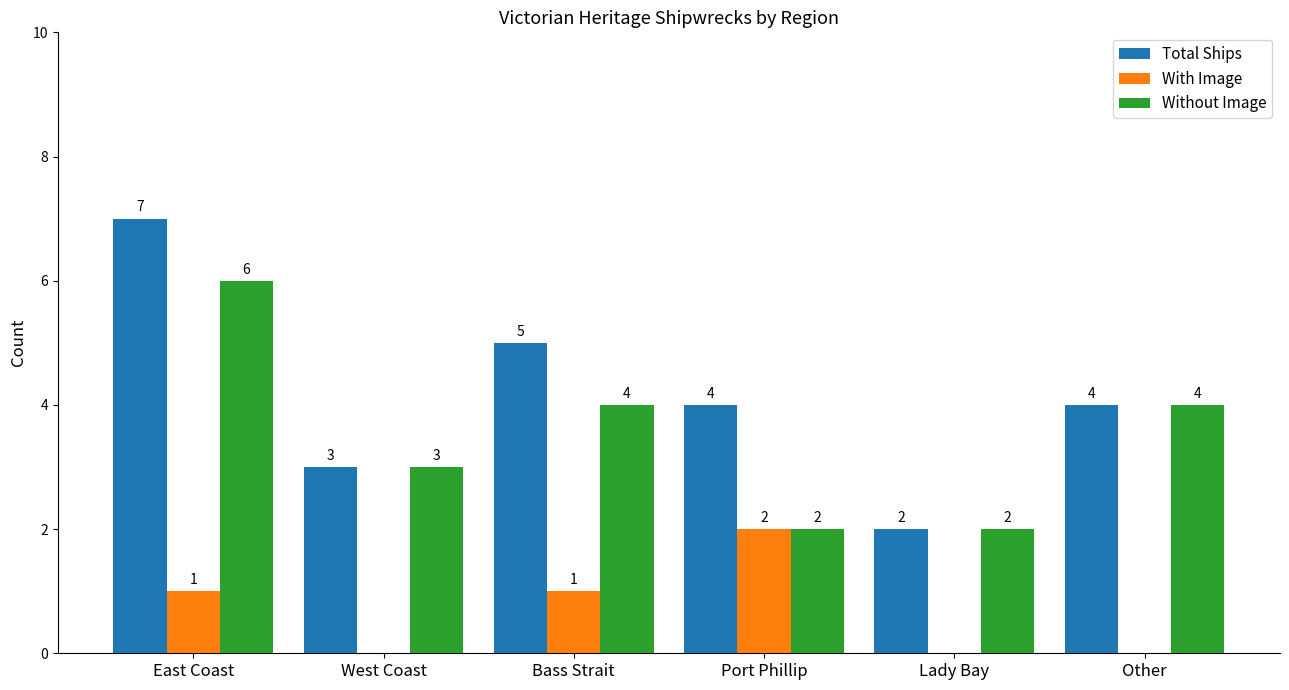

Which series changed the most between West Coast and Port Phillip?

With Image